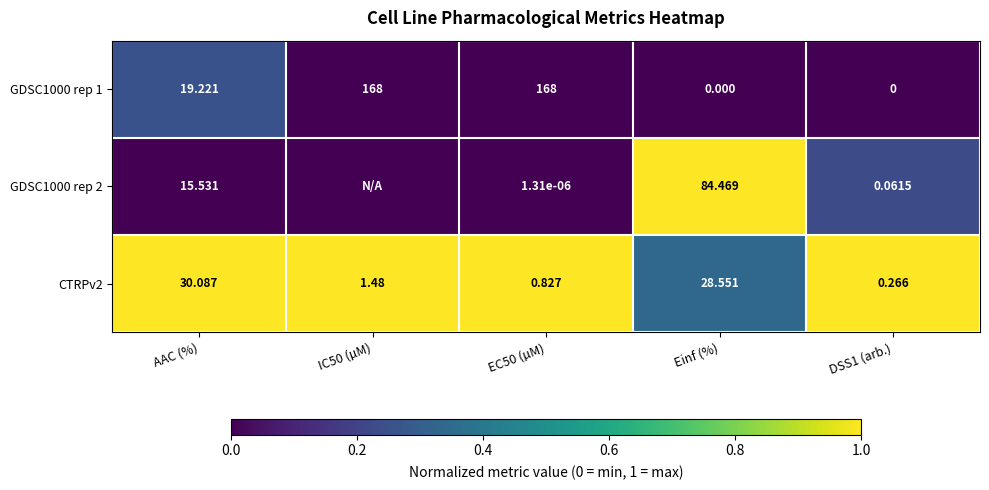

At how many categories does at least one series exceed 0?

5